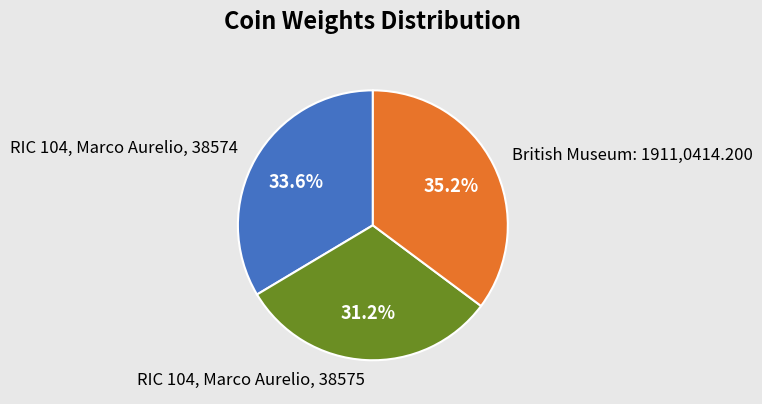

To the nearest percent, what is the average slice percentage?

33%